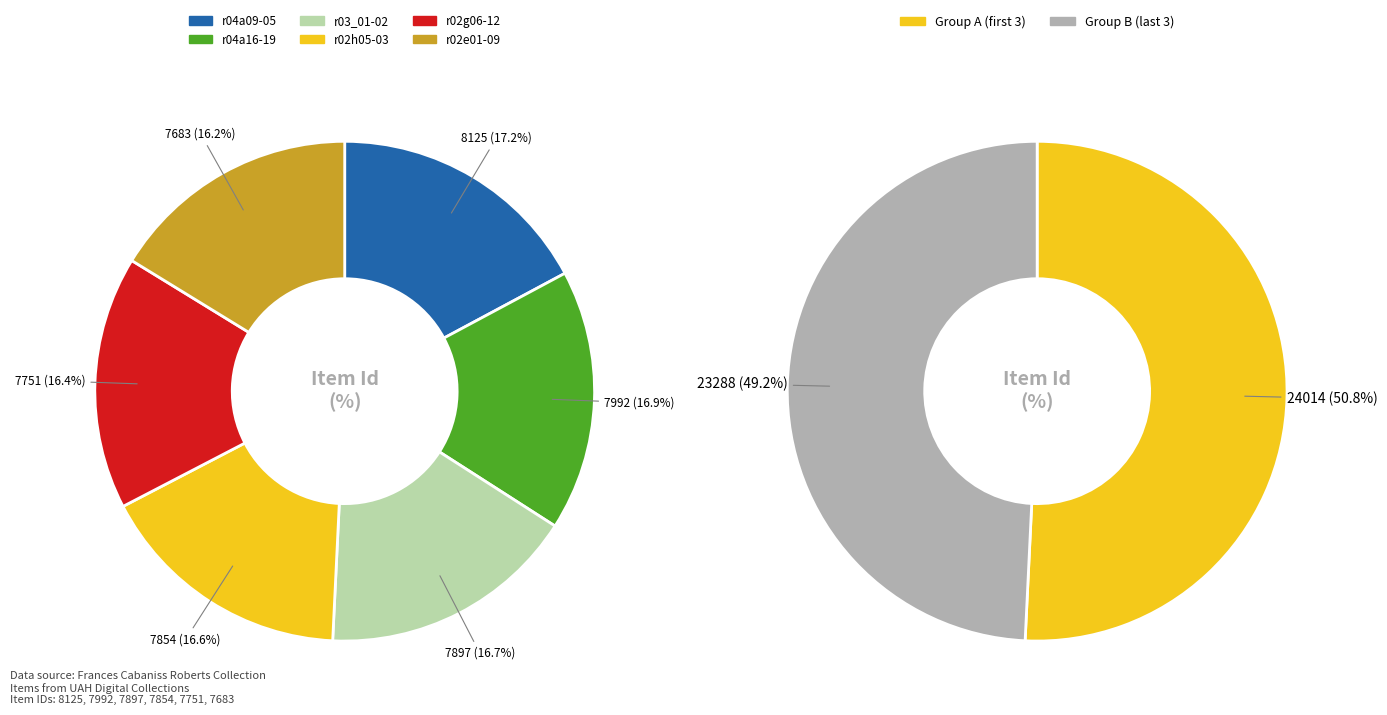

What is the largest slice in the pie chart?

r04a09-05